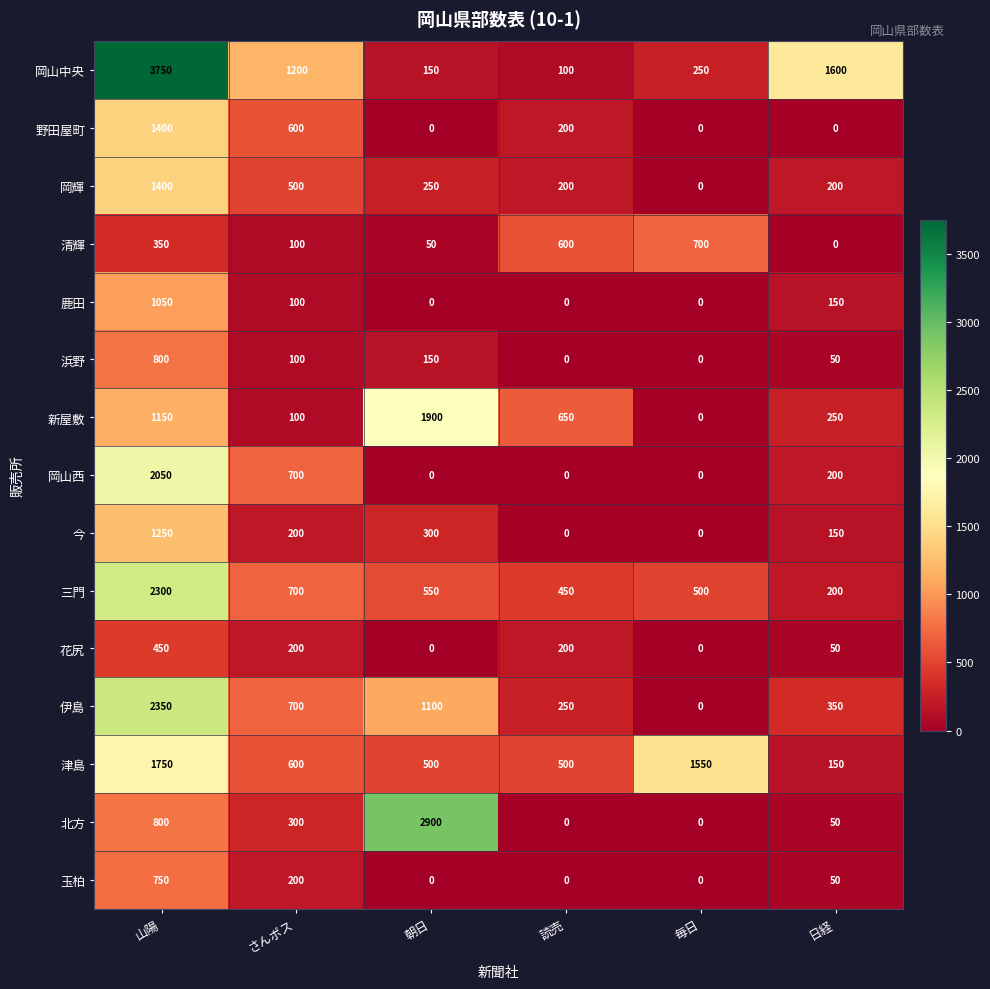

What is the difference between the 玉柏 values at 山陽 and 読売?

750